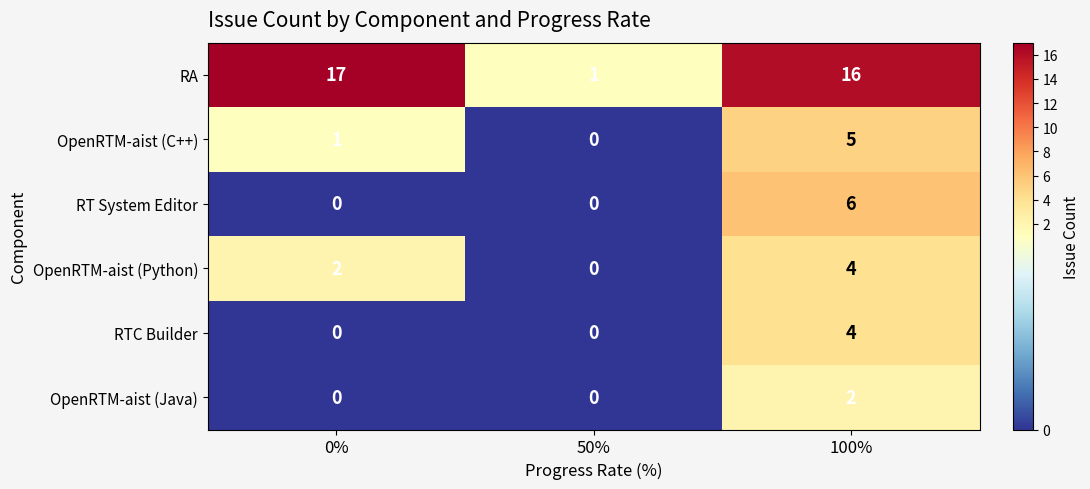

What is the difference between the maximum and second lowest values in the RTC Builder series?

4